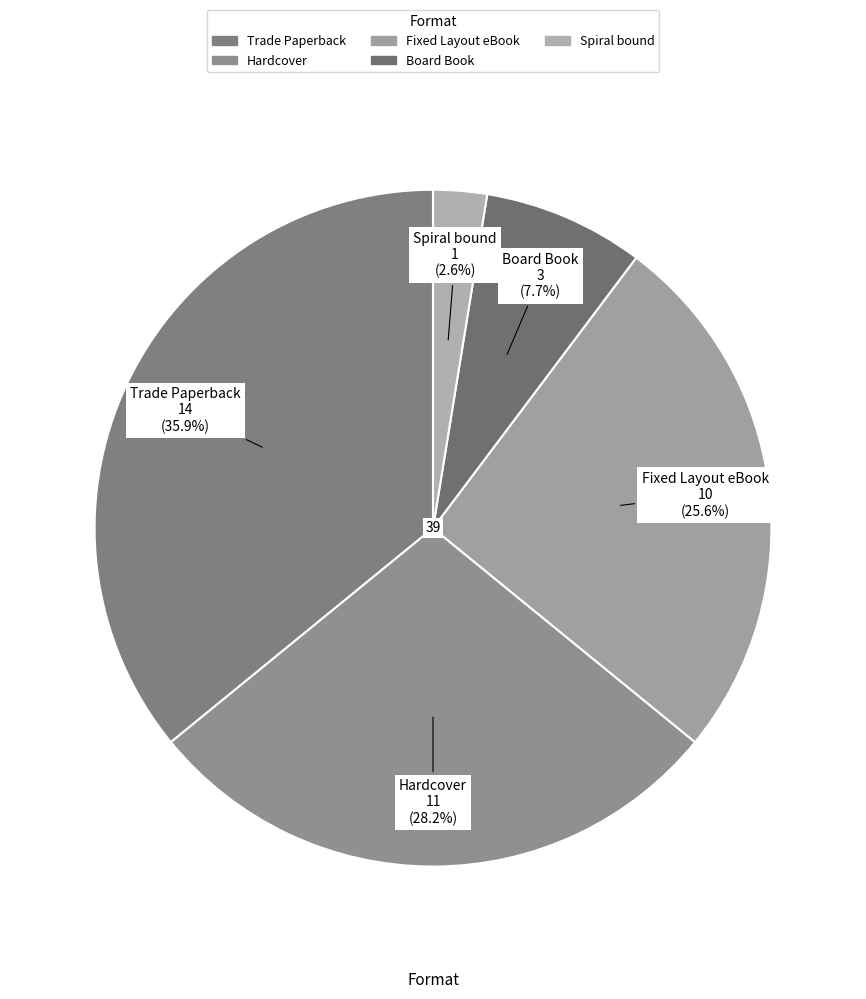

Does Spiral bound account for over 50% of the chart?

No